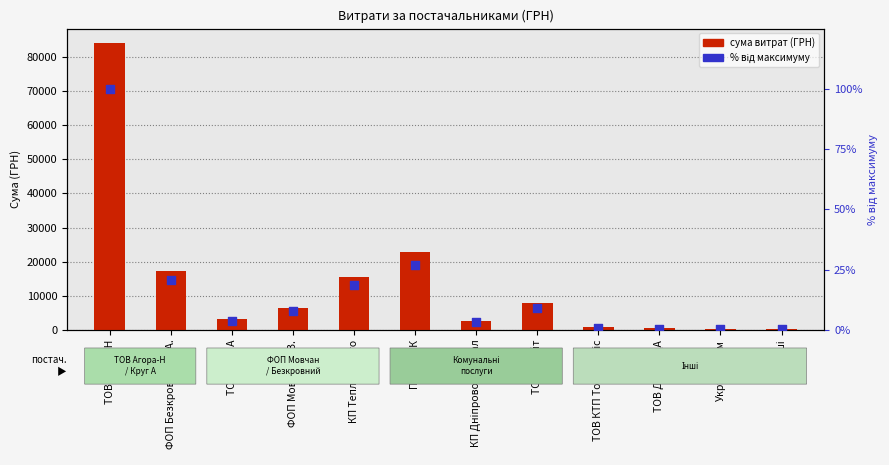

What are all the series names shown in the legend?

сума витрат (ГРН), відсоток від максимуму